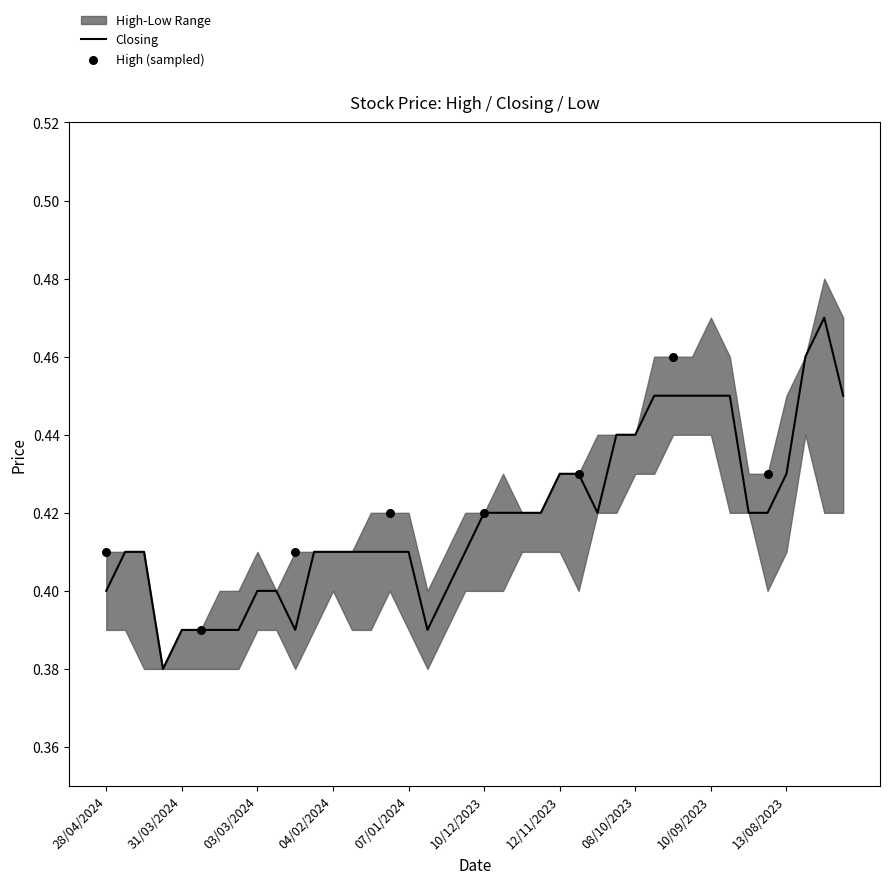

Which series contains the highest Y value?

High